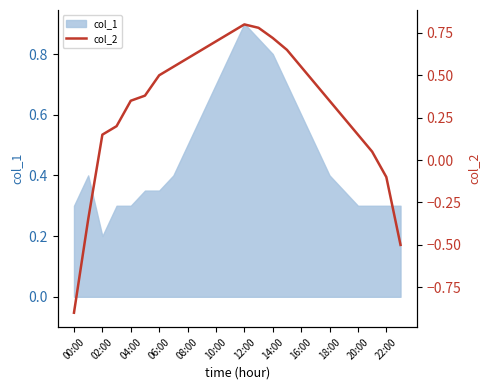

Where is col_1 nearest to the value 0?

02:00